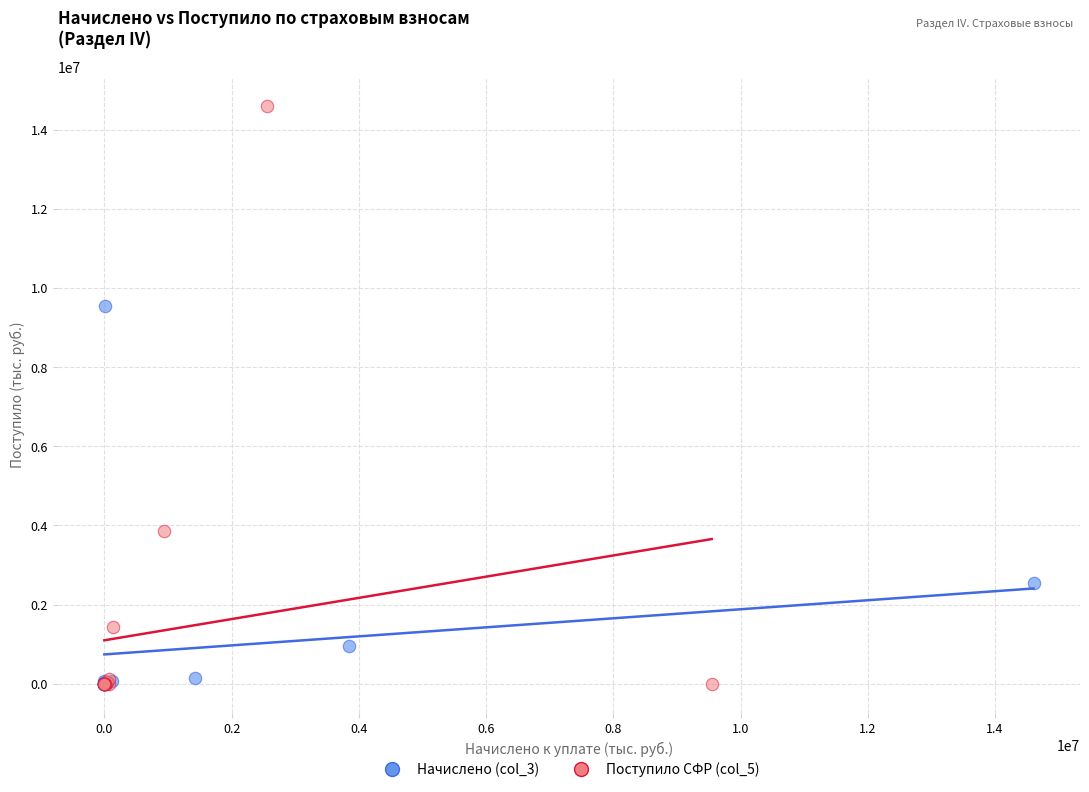

Which series contains the highest Y value?

Поступило СФР (col_5)